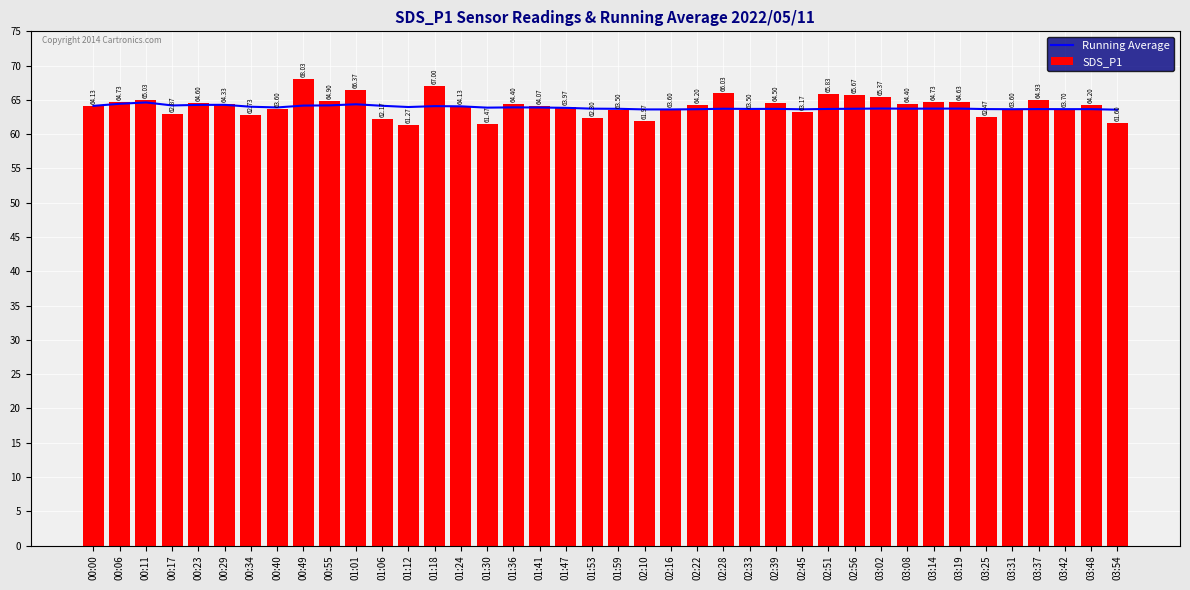

What is the value of the Running Average bar at the 28th from the left?

63.6